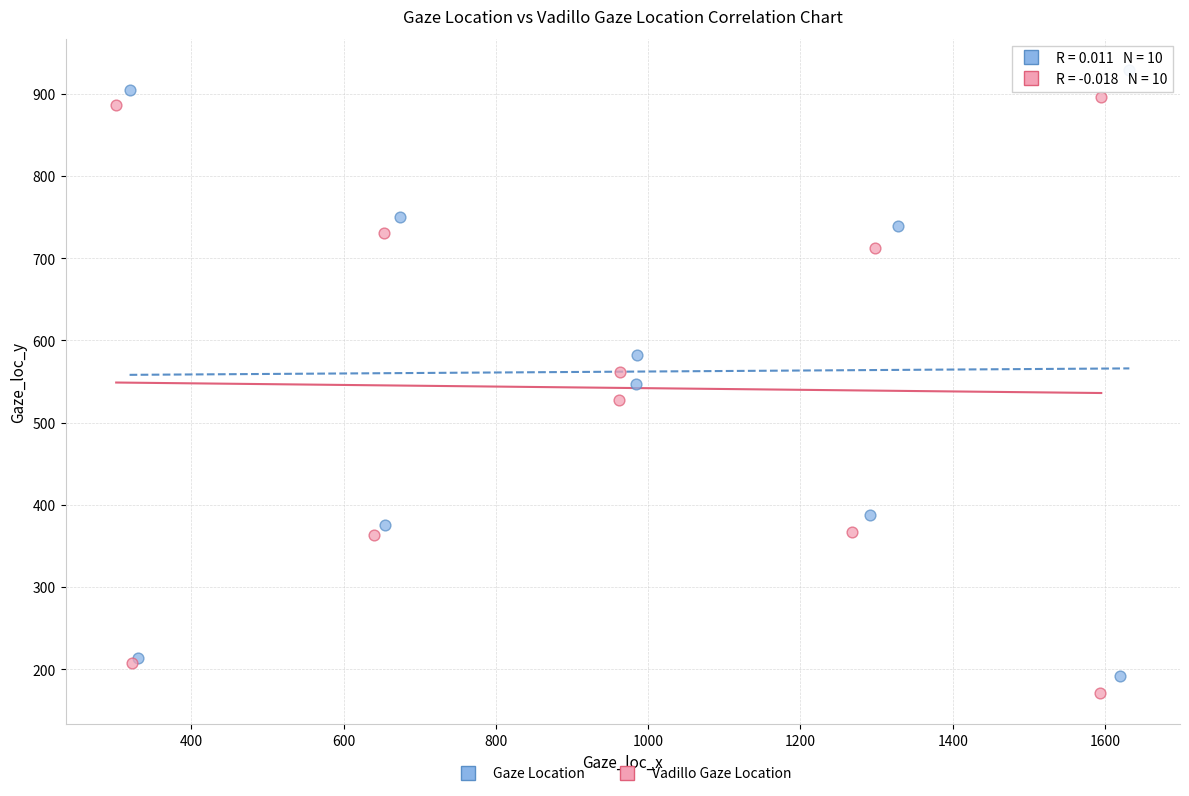

Which series has the largest Y range (max minus min)?

Gaze Location